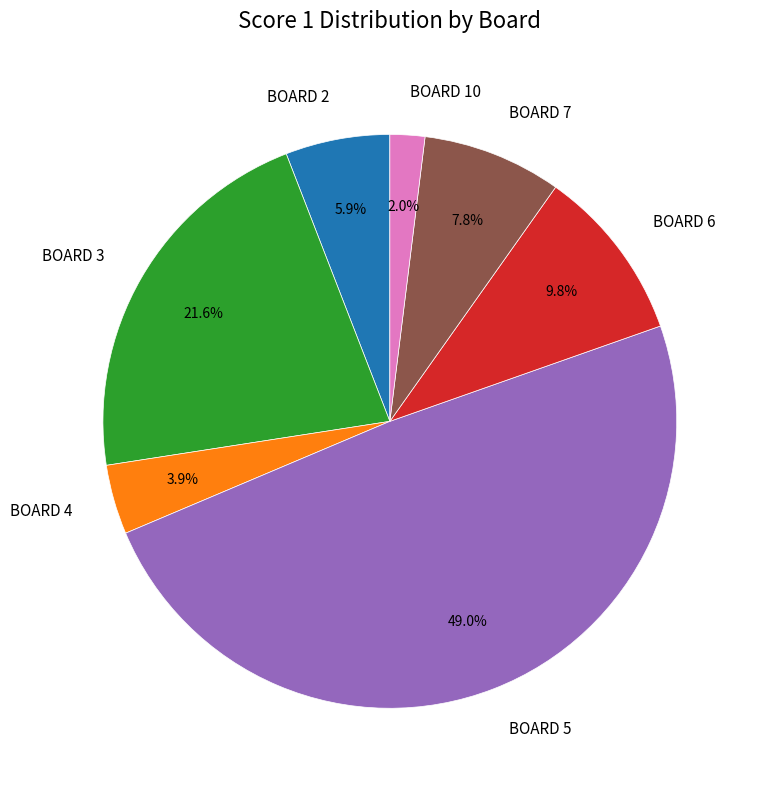

Is there any slice that represents more than half of the pie?

No